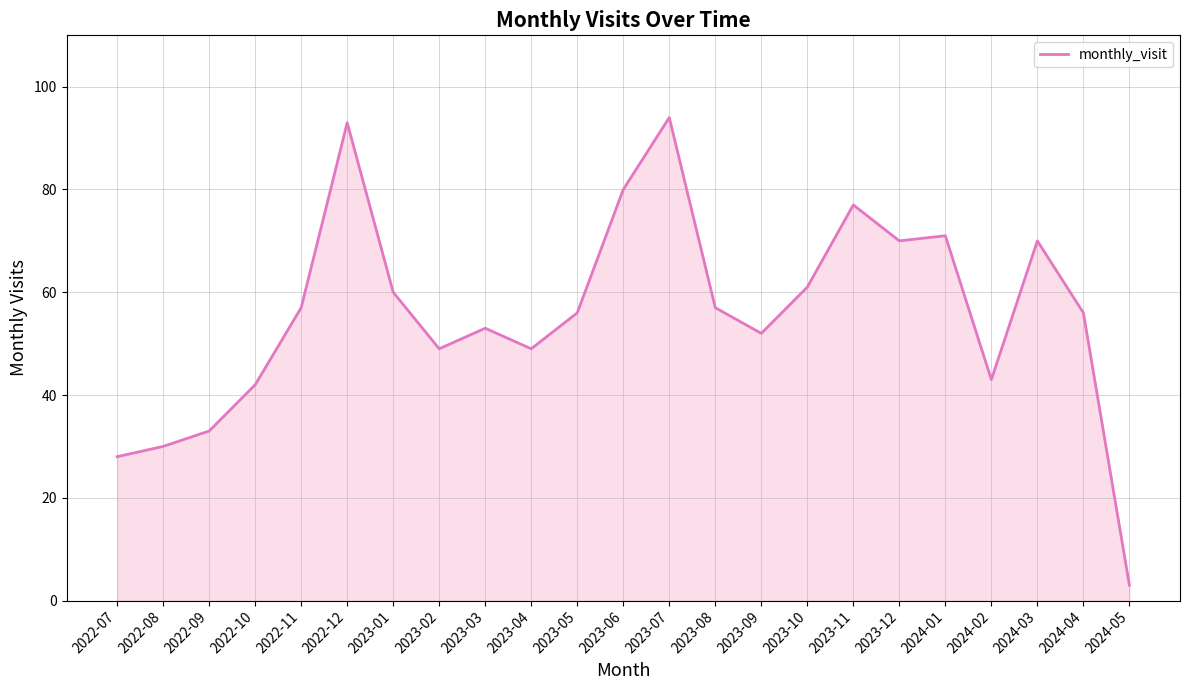

What position from the left is 2024-04?

22